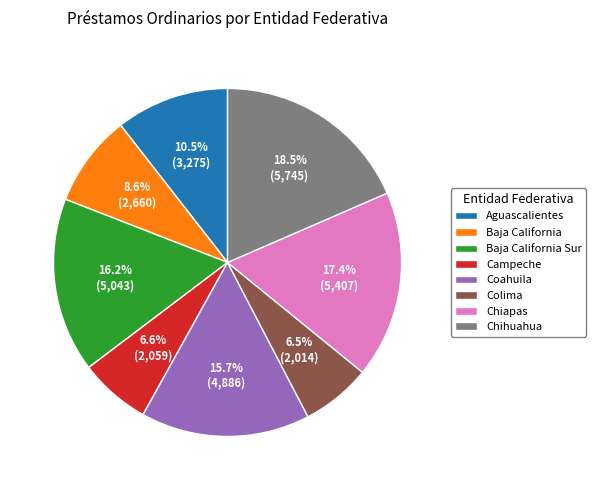

Between Chiapas and Campeche, which is larger?

Chiapas